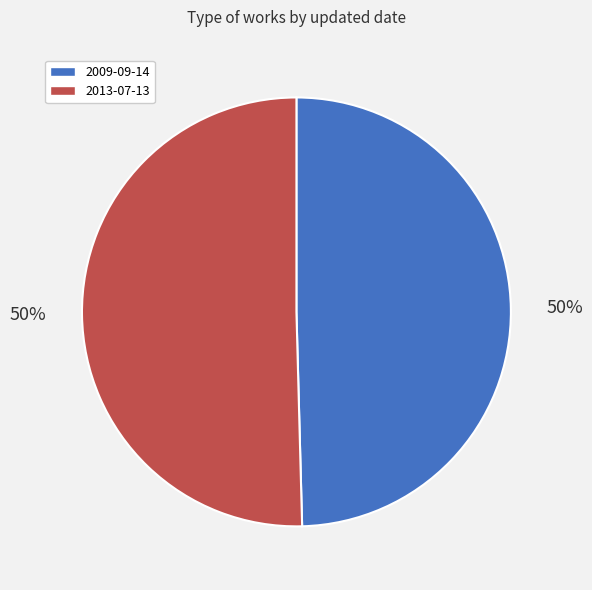

The 2009-09-14 slice represents 50% of the pie. True or false?

True